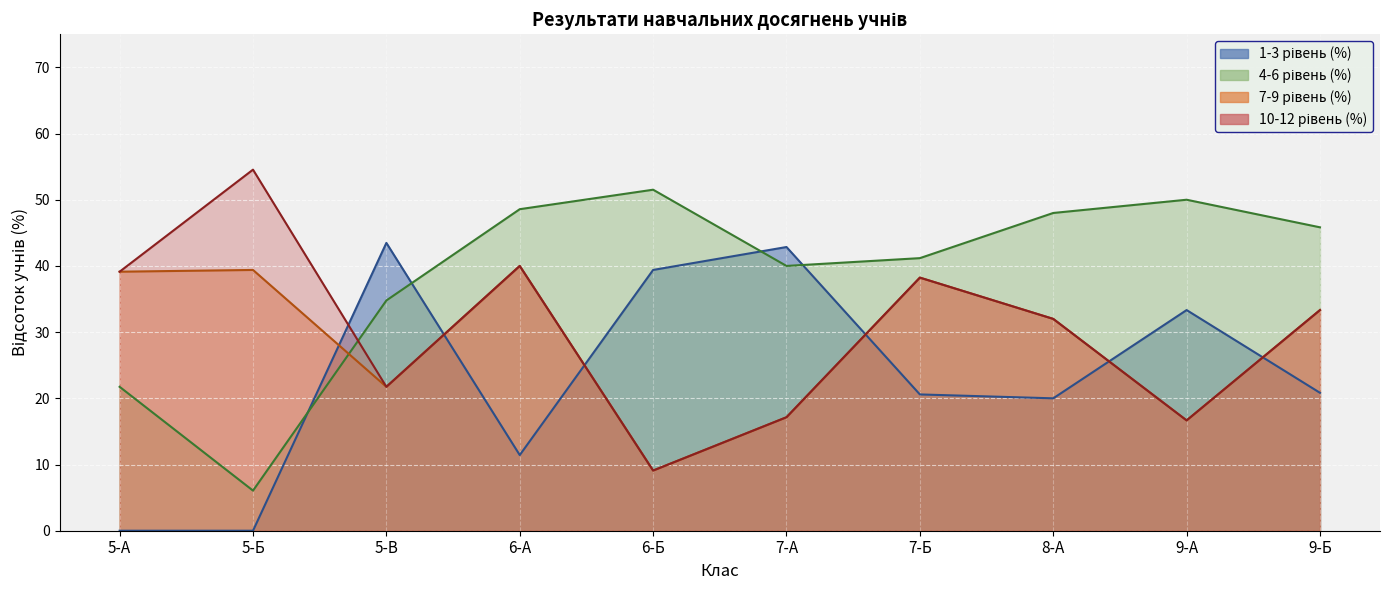

What is the total value across all series at 9-А?

116.7